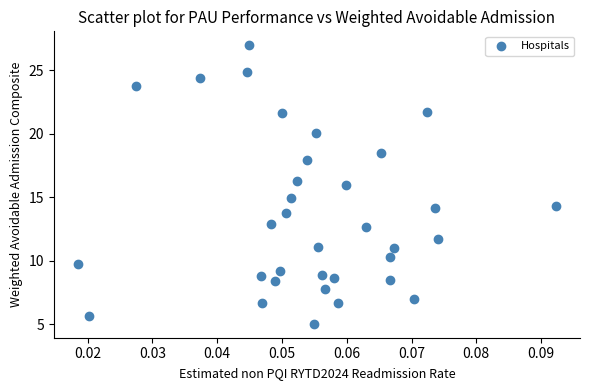

What is the range of Y values (max minus min)?

21.9